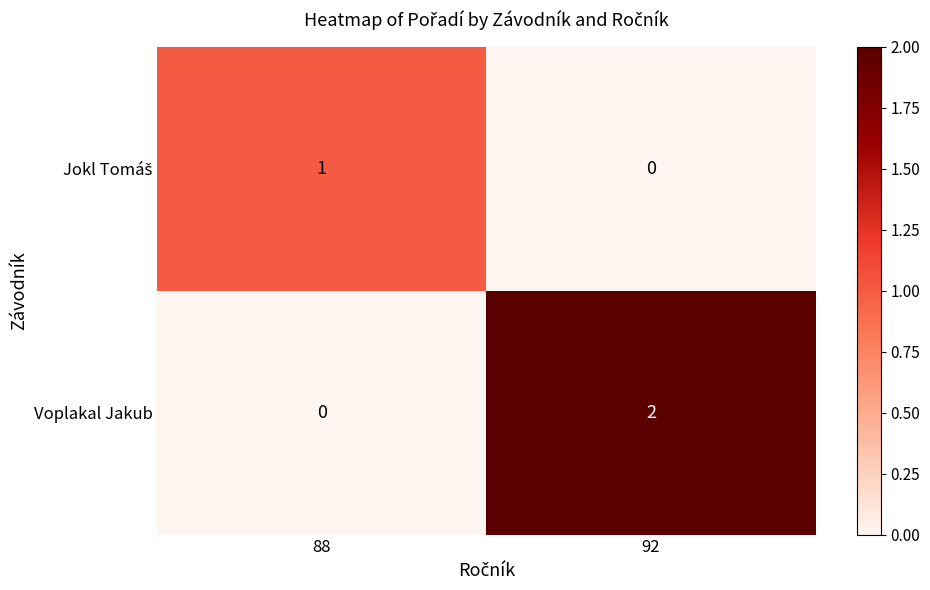

At which label is Voplakal Jakub closest to 1?

88